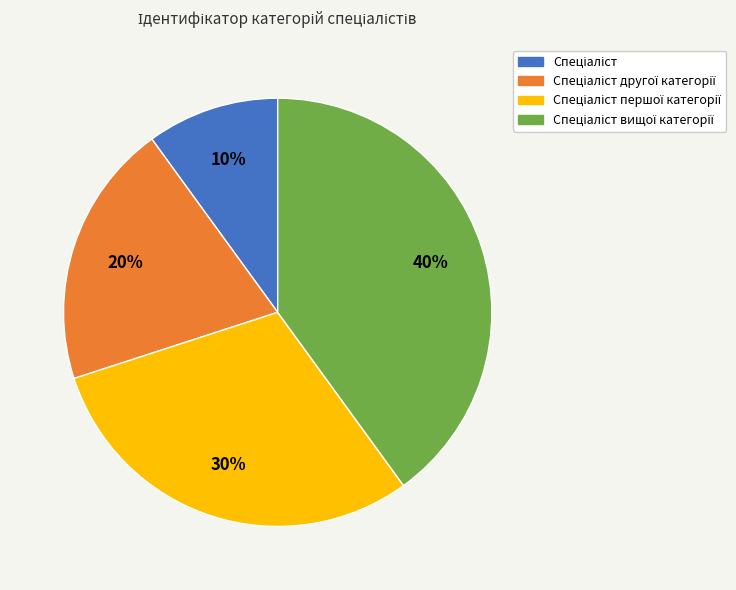

To the nearest percent, what is the average slice percentage?

25%